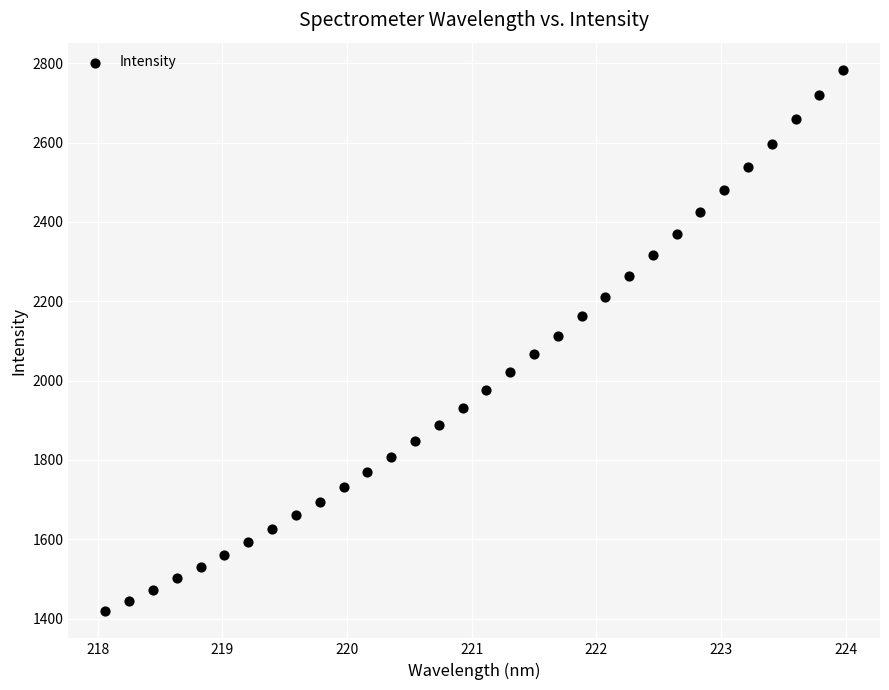

What is the range of Y values (max minus min)?

1364.9